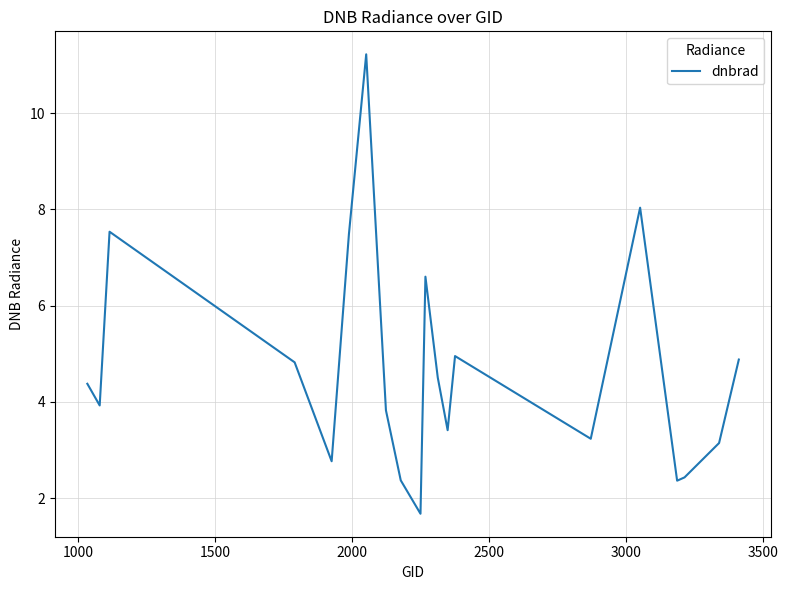

How many lines are shown in the chart?

1